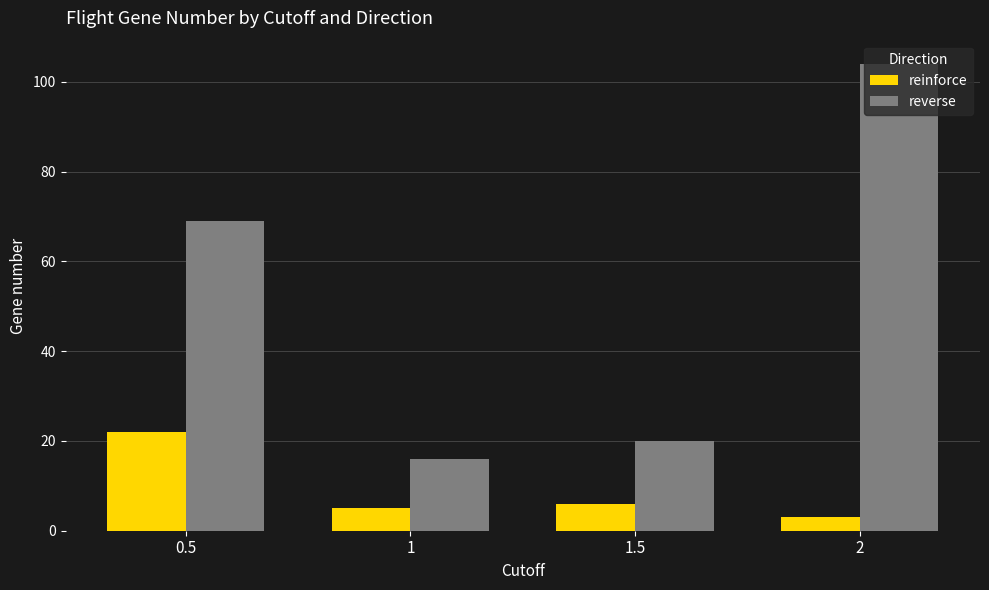

Reading left to right, extract all data points from this chart.

reinforce: 0.5=22	1=5	1.5=6	2=3
reverse: 0.5=69	1=16	1.5=20	2=104